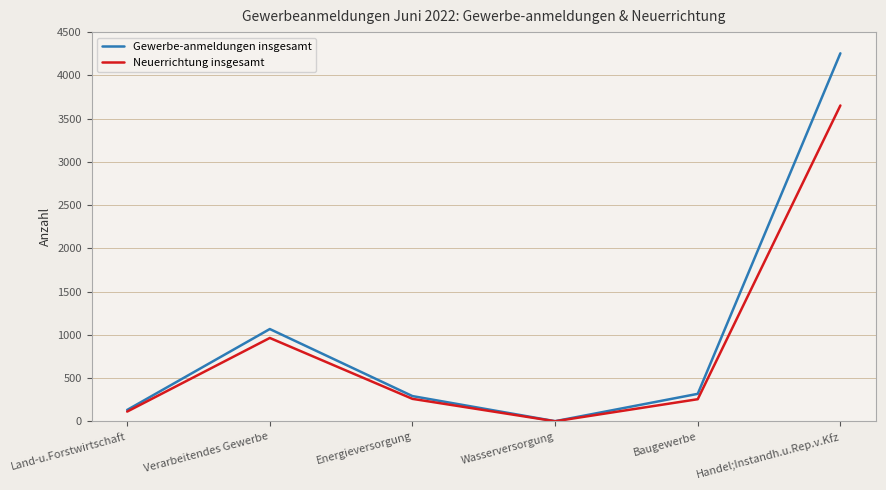

List the series in order of their peak value, highest first.

Gewerbe-anmeldungen insgesamt, Neuerrichtung insgesamt